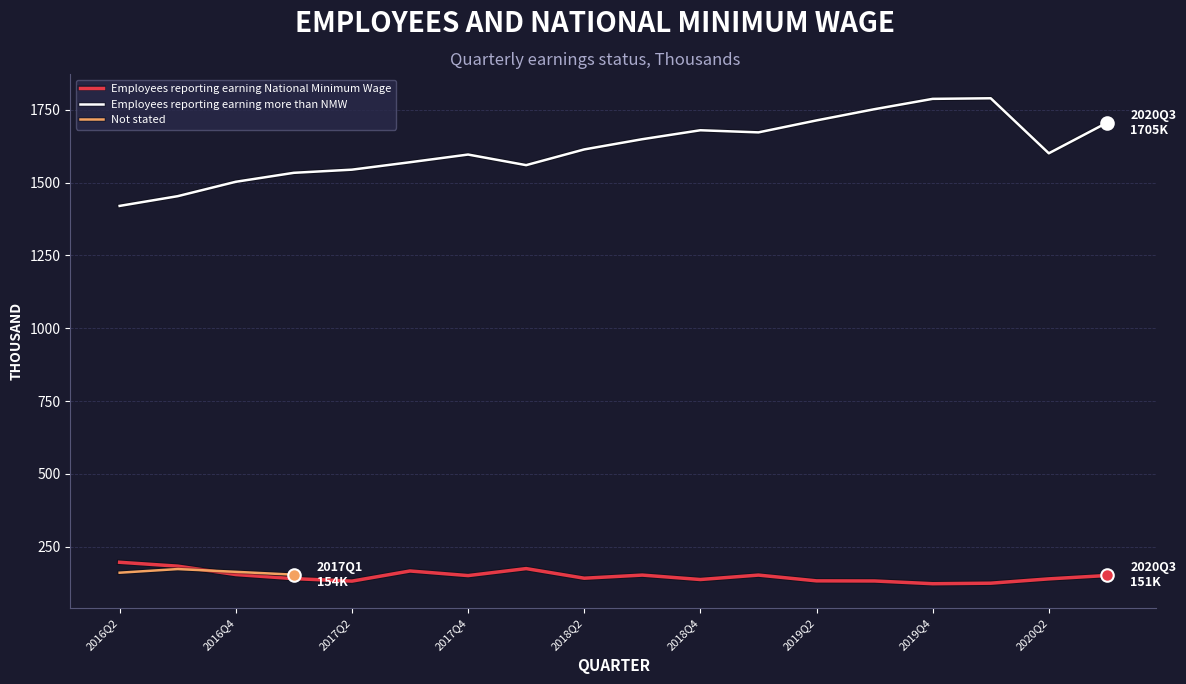

Which series has the largest total across all categories?

Employees reporting earning more than NMW